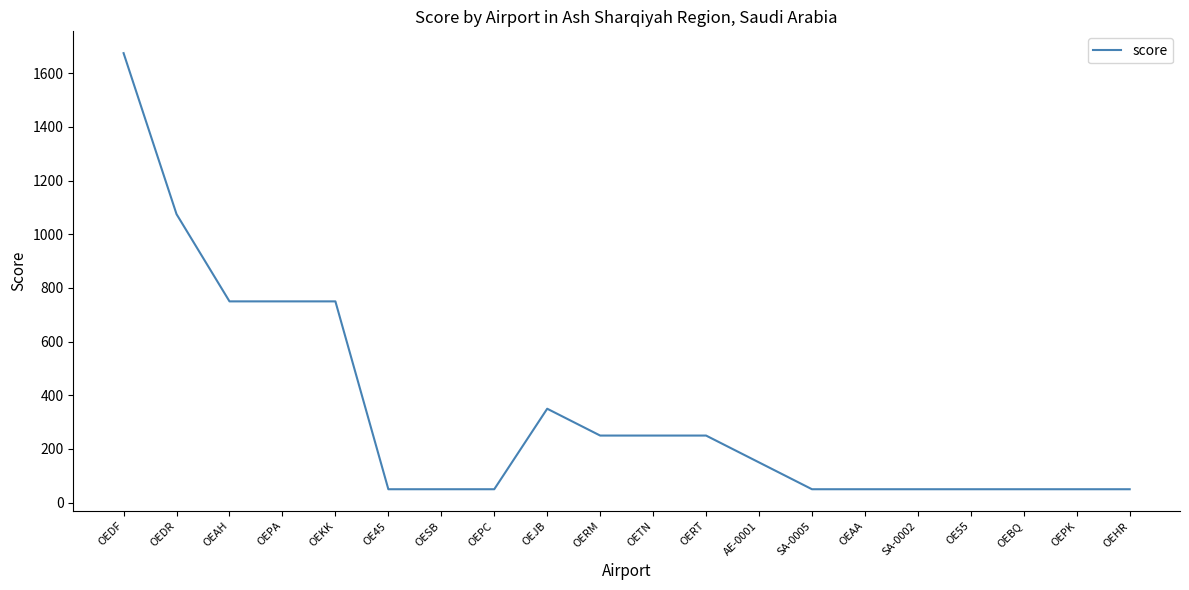

Approximately how many times larger is the value at OEKK compared to SA-0005?

15.0